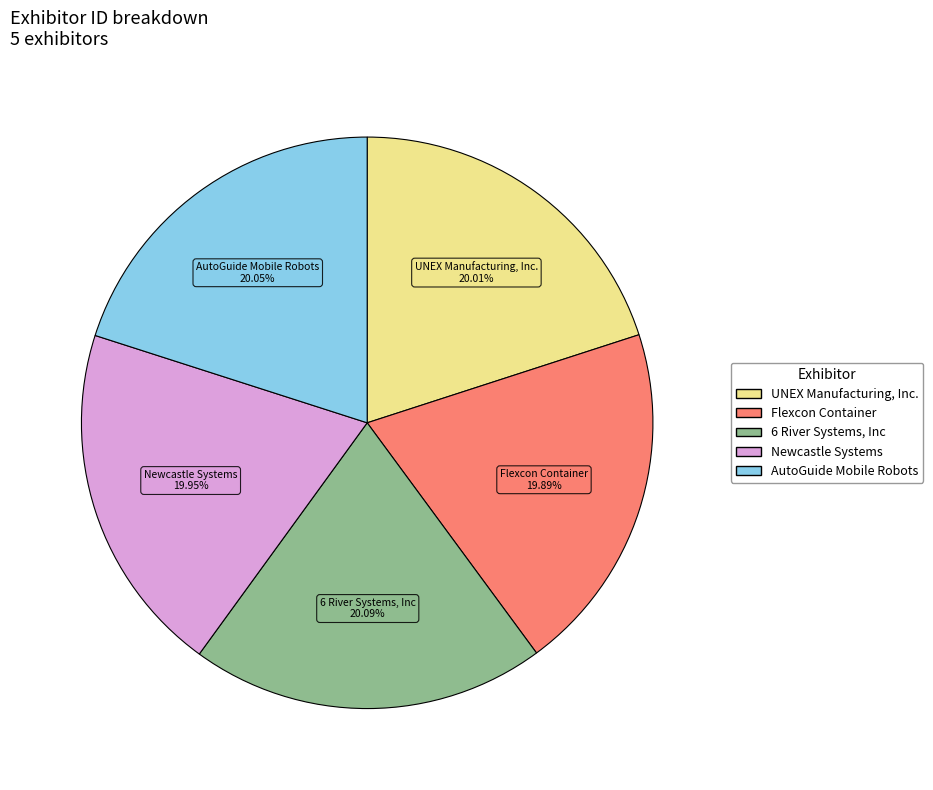

Is there a majority slice in this chart?

No